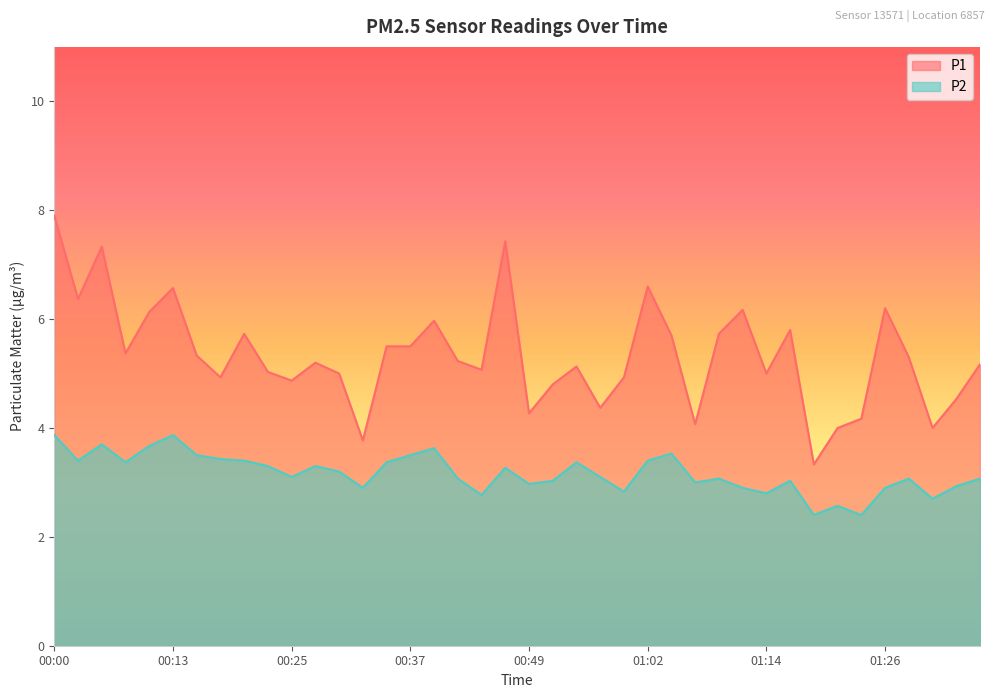

How many values in the P2 series exceed 3?

27